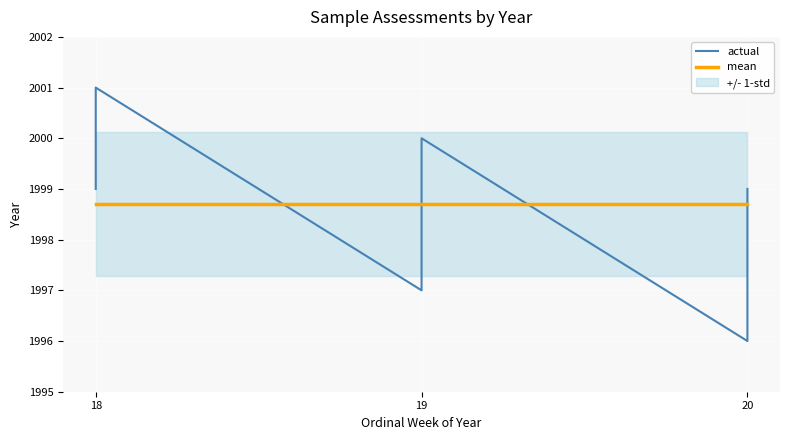

List the series in order of their peak value, highest first.

actual, mean